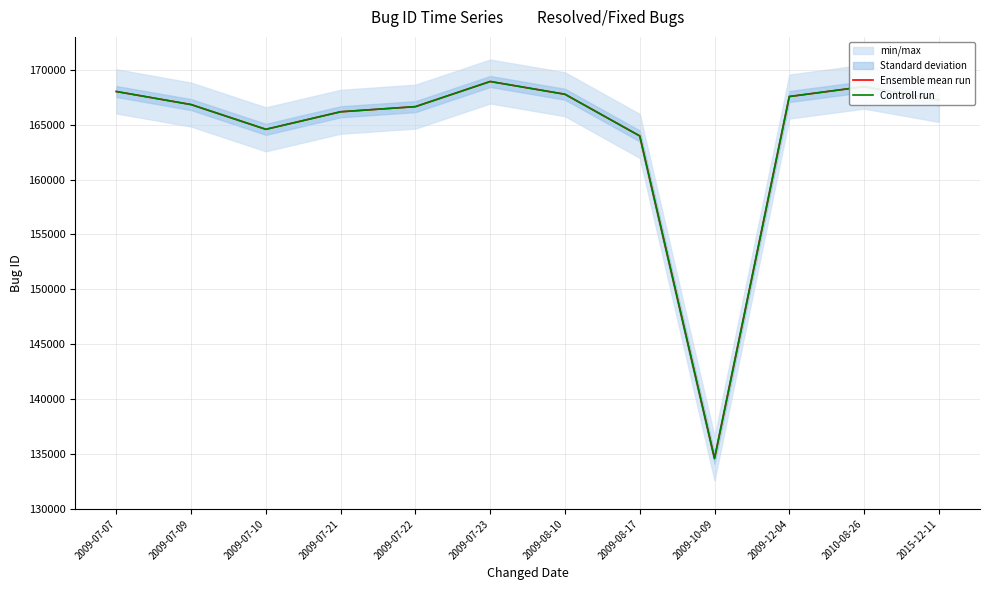

Where is the first local maximum for Controll run?

2009-07-23